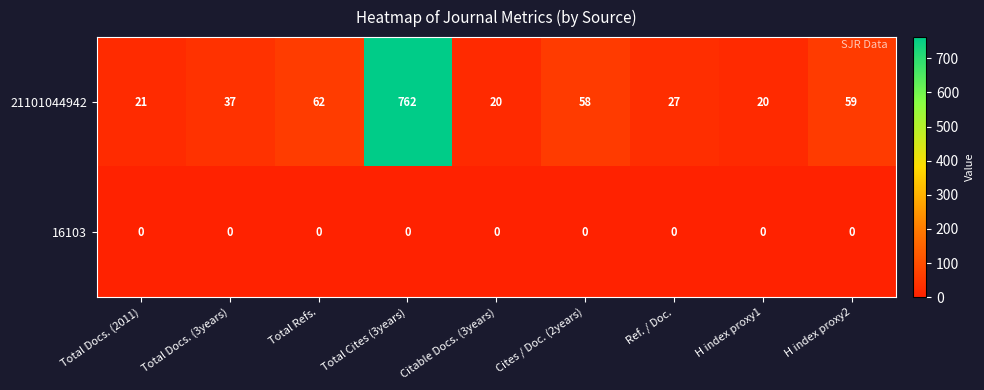

What is the spread (max minus min) of values at Ref. / Doc.?

27